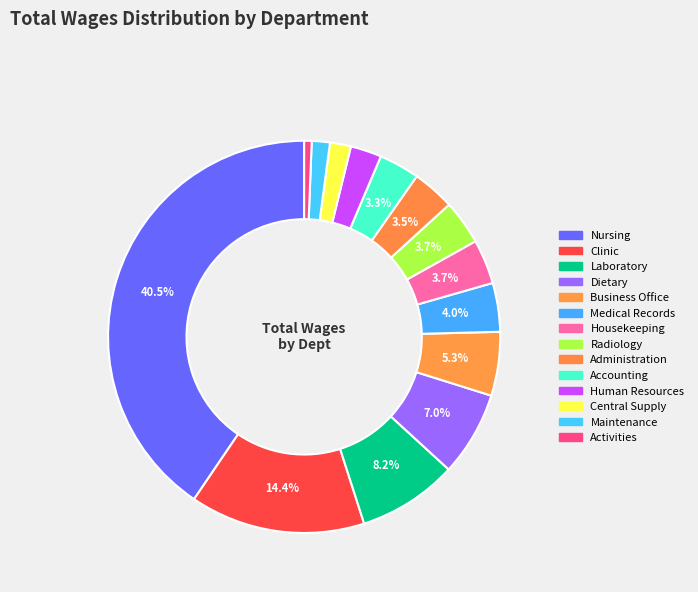

True or false: Central Supply accounts for 2% of the total.

True